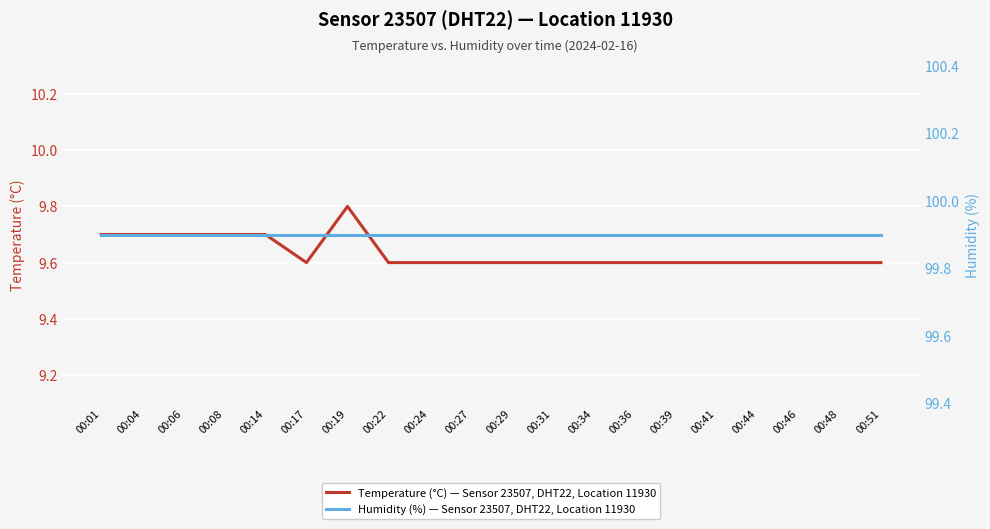

True or false: Humidity (%) — Sensor 23507, DHT22, Location 11930 has a value of 99.9 at 00:31.

True